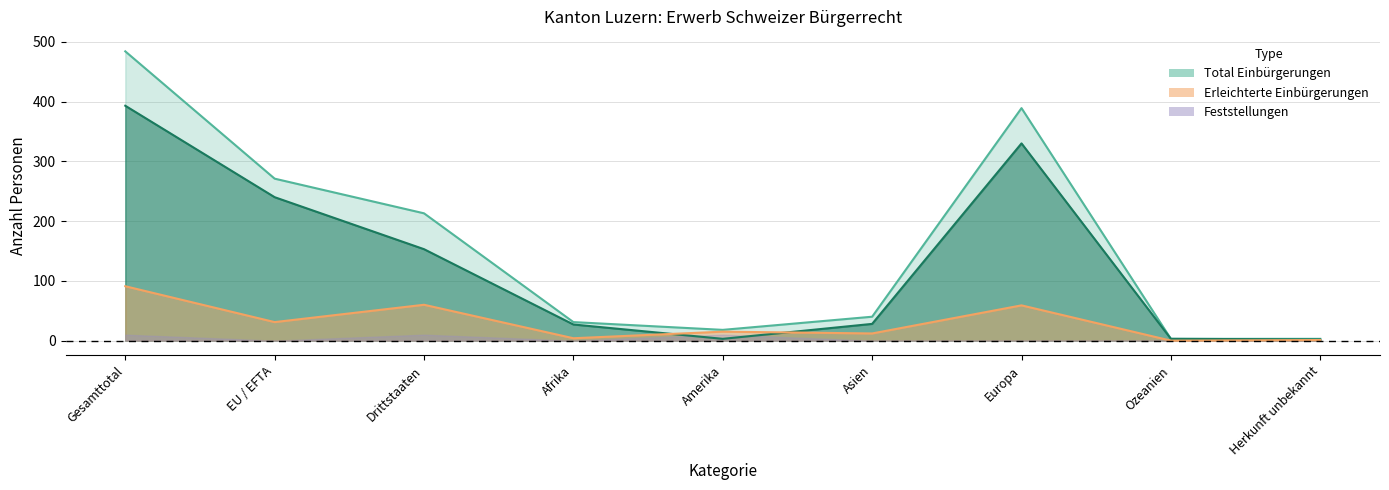

What is the difference between the Erleichterte Einbürgerungen values at Asien and Ozeanien?

12